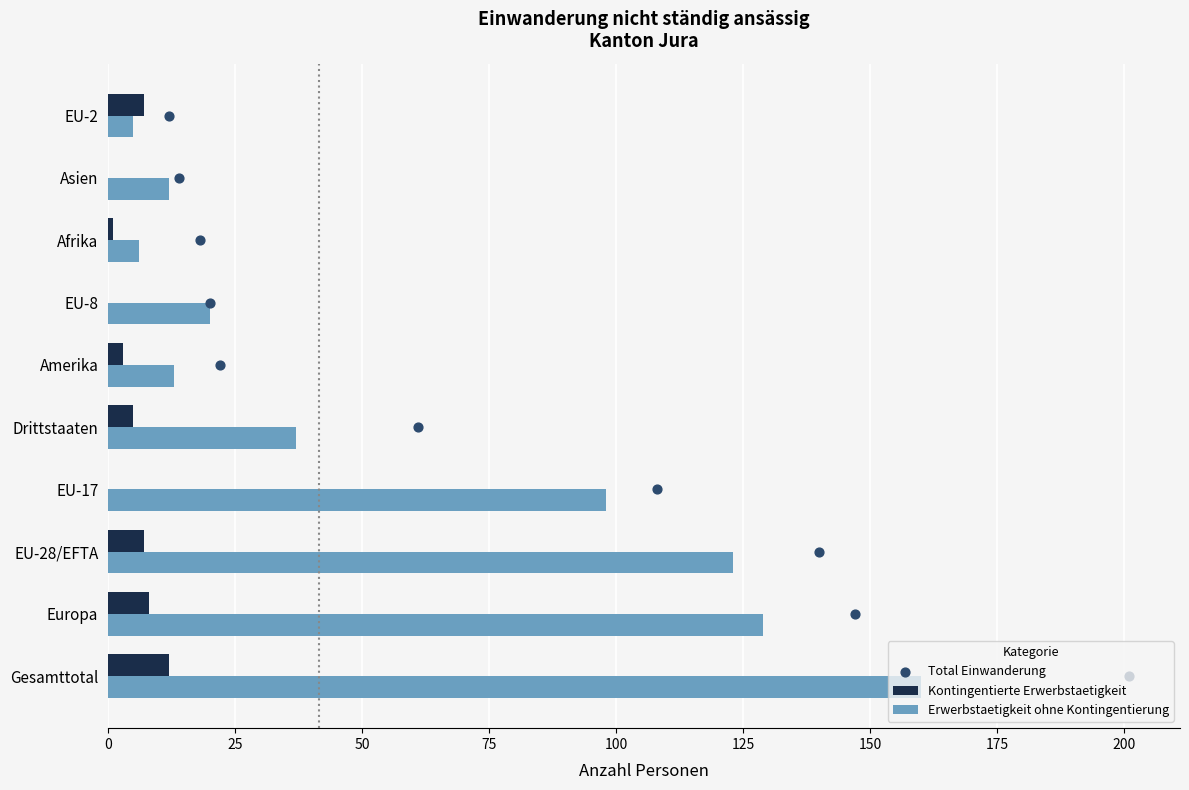

Which series reaches the maximum Y coordinate?

Erwerbstaetigkeit ohne Kontingentierung